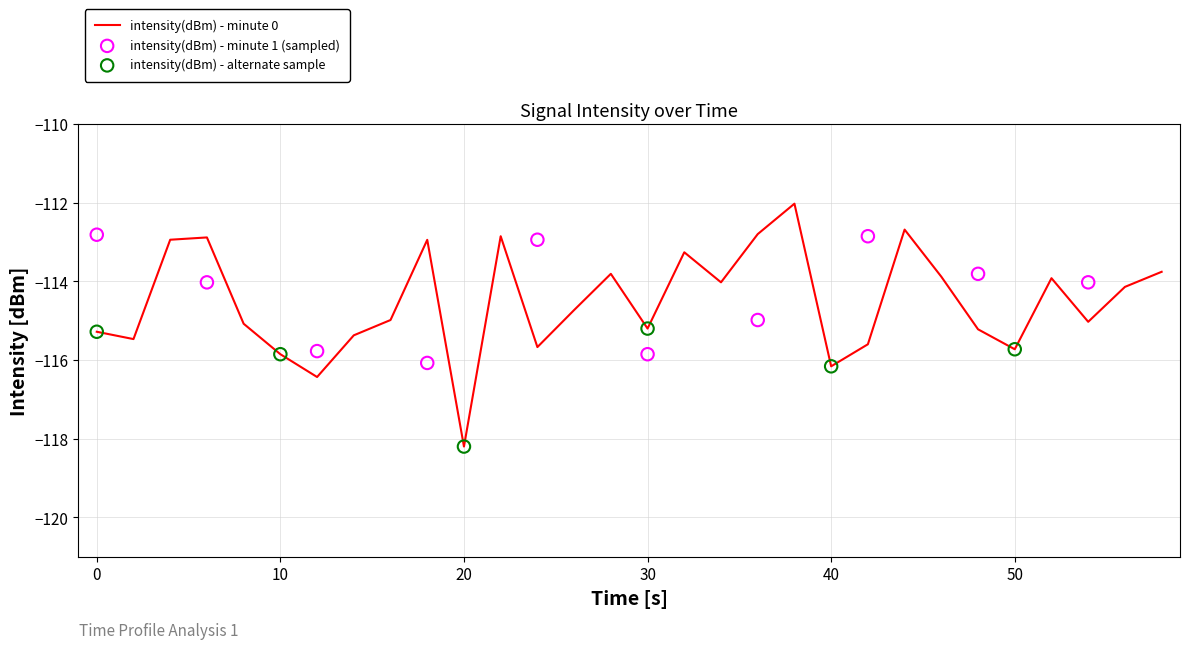

Which has a higher value, 36 or 10?

36